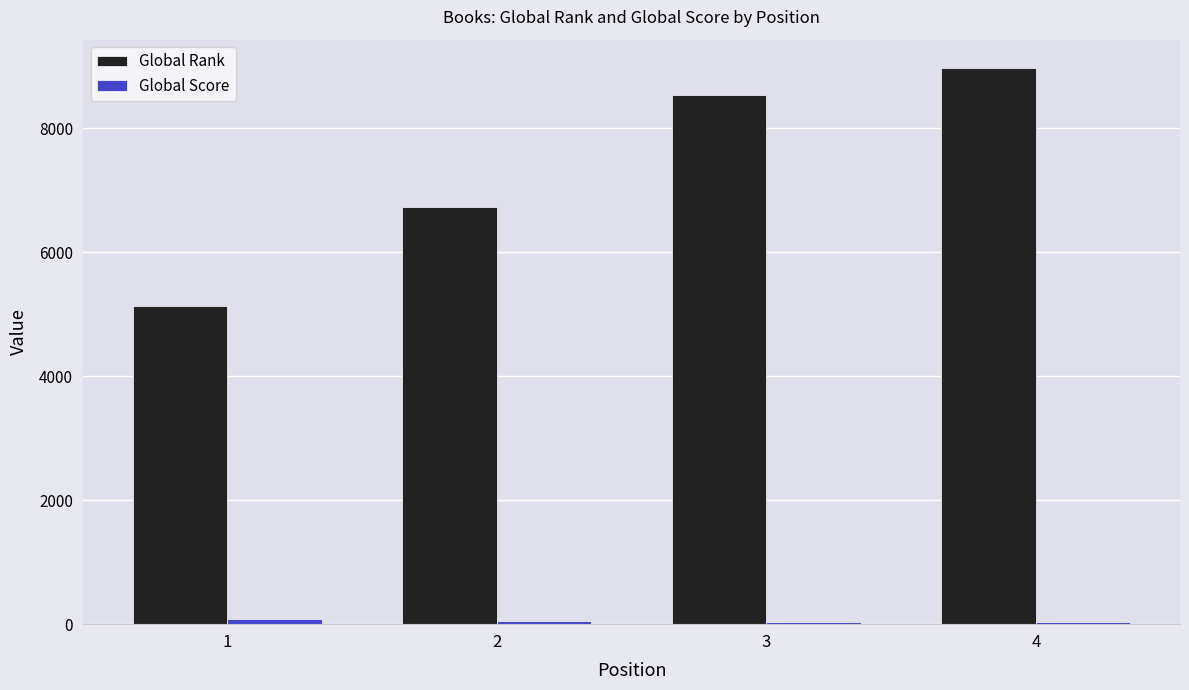

What is the lowest value of the Global Rank series?

5129